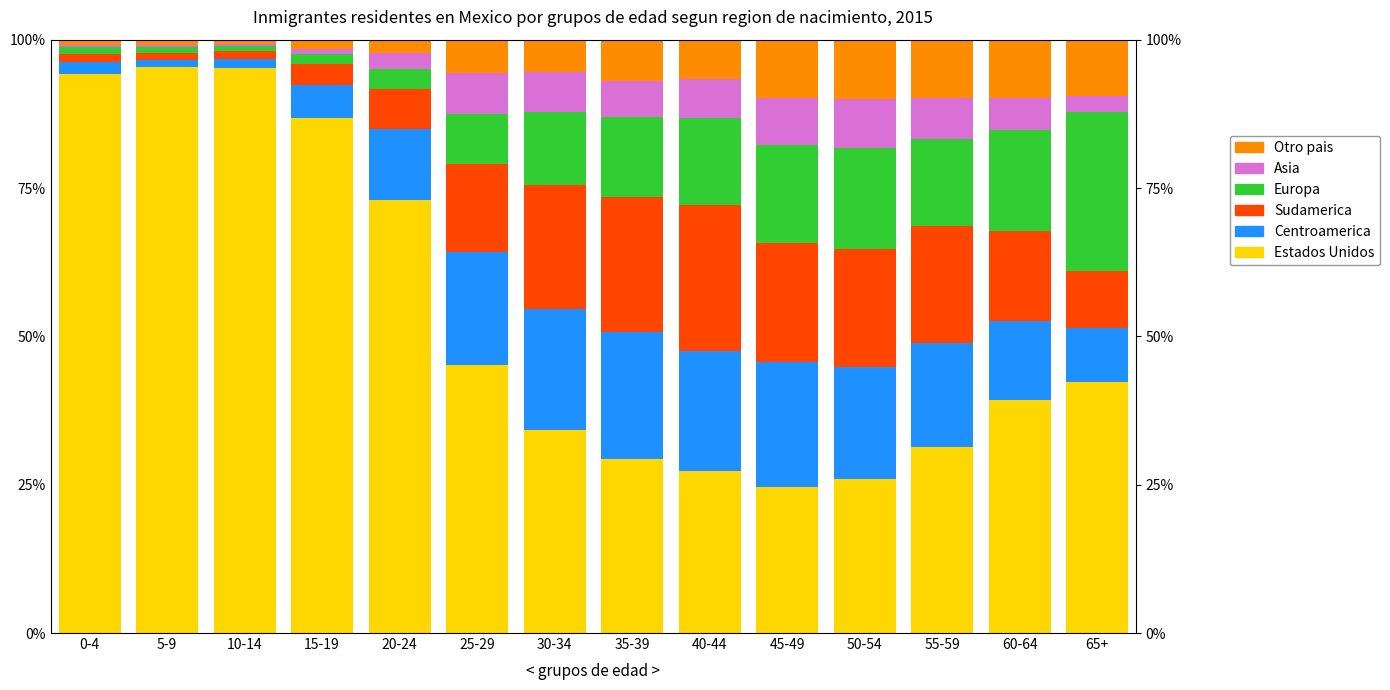

What position from the right is 45-49?

5